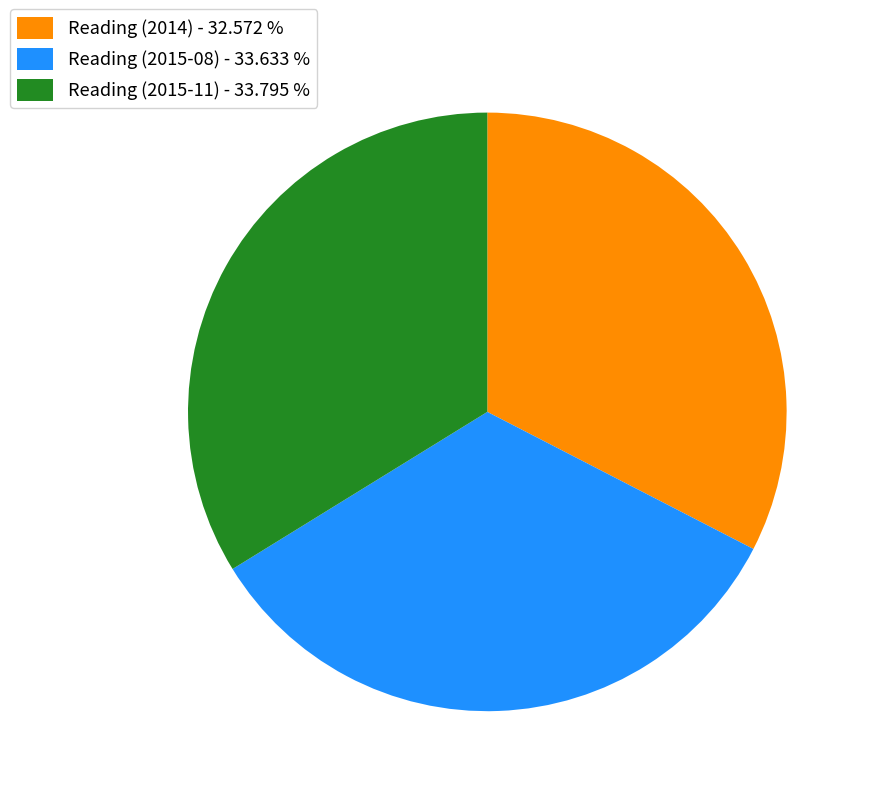

Is the sum of Reading (2014) - 32.572 % and Reading (2015-08) - 33.633 % greater than half?

Yes